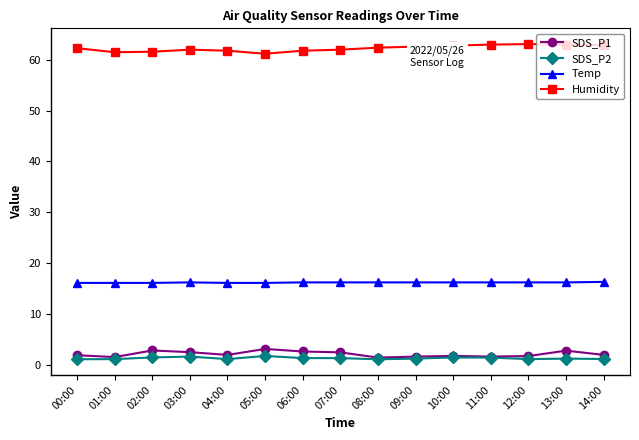

How many lines are shown in the chart?

4